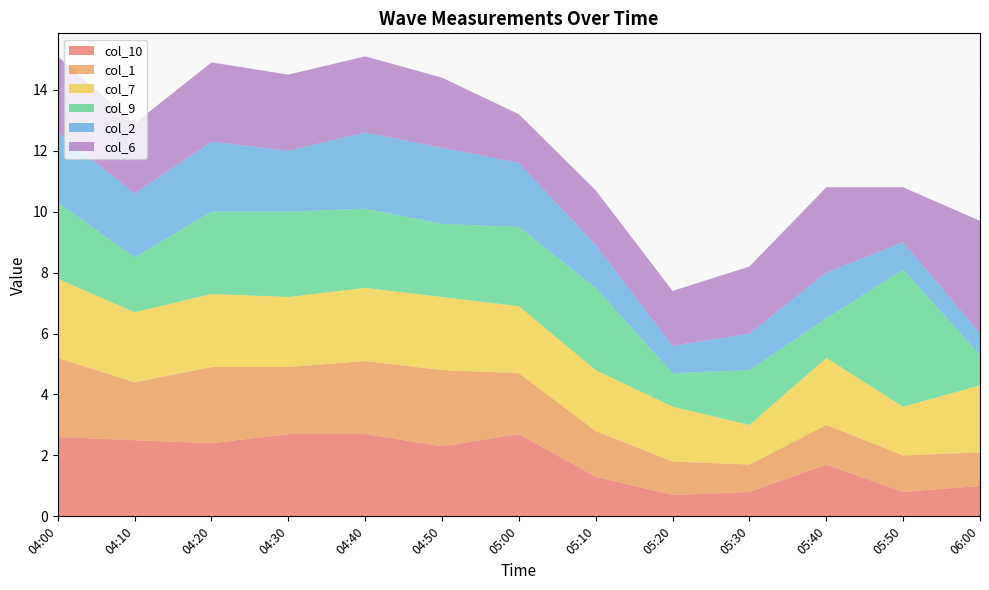

Reading left to right, transcribe all the data shown in this chart.

col_10: 04:00=2.6	04:10=2.5	04:20=2.4	04:30=2.7	04:40=2.7	04:50=2.3	05:00=2.7	05:10=1.3	05:20=0.7	05:30=0.8	05:40=1.7	05:50=0.8	06:00=1.0
col_1: 04:00=2.6	04:10=1.9	04:20=2.5	04:30=2.2	04:40=2.4	04:50=2.5	05:00=2.0	05:10=1.5	05:20=1.1	05:30=0.9	05:40=1.3	05:50=1.2	06:00=1.1
col_7: 04:00=2.6	04:10=2.3	04:20=2.4	04:30=2.3	04:40=2.4	04:50=2.4	05:00=2.2	05:10=2.0	05:20=1.8	05:30=1.3	05:40=2.2	05:50=1.6	06:00=2.2
col_9: 04:00=2.5	04:10=1.8	04:20=2.7	04:30=2.8	04:40=2.6	04:50=2.4	05:00=2.6	05:10=2.7	05:20=1.1	05:30=1.8	05:40=1.3	05:50=4.5	06:00=1.0
col_2: 04:00=2.3	04:10=2.1	04:20=2.3	04:30=2.0	04:40=2.5	04:50=2.5	05:00=2.1	05:10=1.4	05:20=0.9	05:30=1.2	05:40=1.5	05:50=0.9	06:00=0.7
col_6: 04:00=2.5	04:10=2.3	04:20=2.6	04:30=2.5	04:40=2.5	04:50=2.3	05:00=1.6	05:10=1.8	05:20=1.8	05:30=2.2	05:40=2.8	05:50=1.8	06:00=3.7